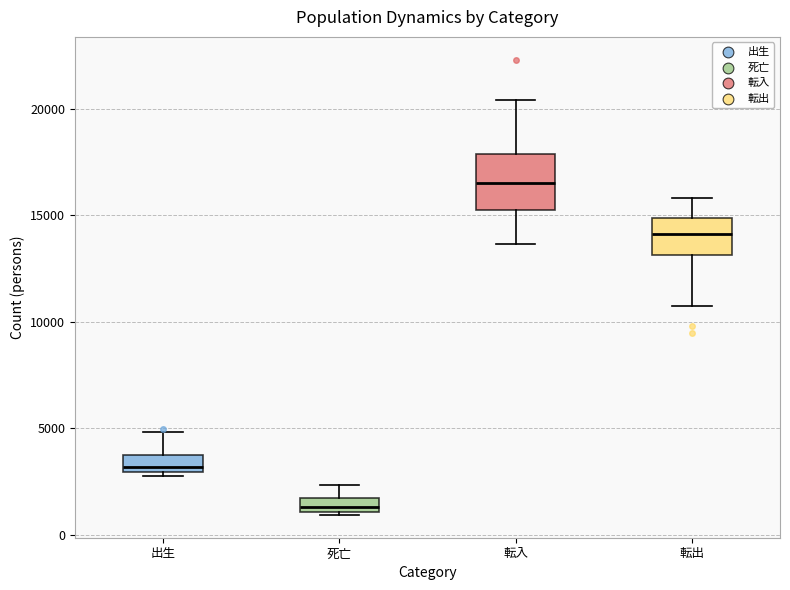

Which box has the highest median line?

転入